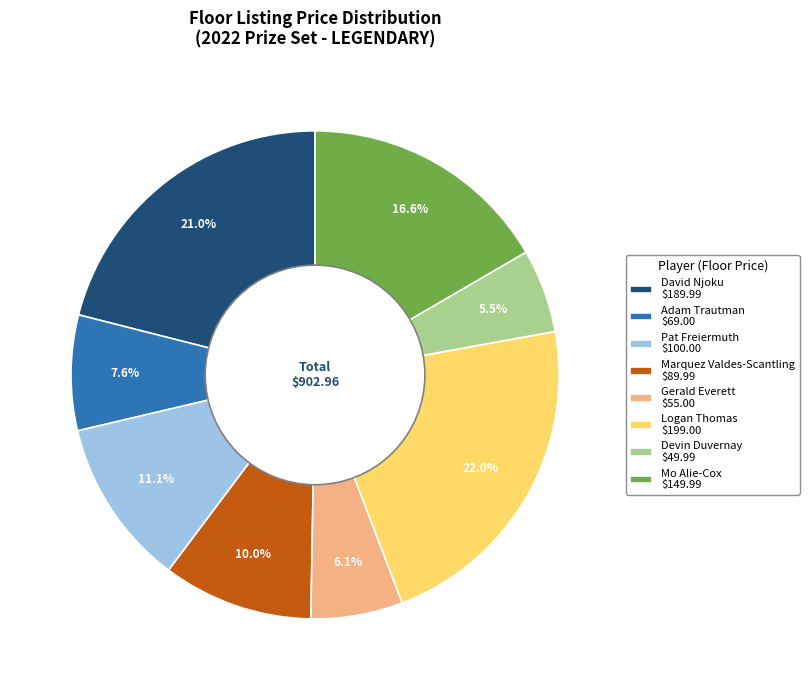

True or false: David Njoku accounts for 21% of the total.

True